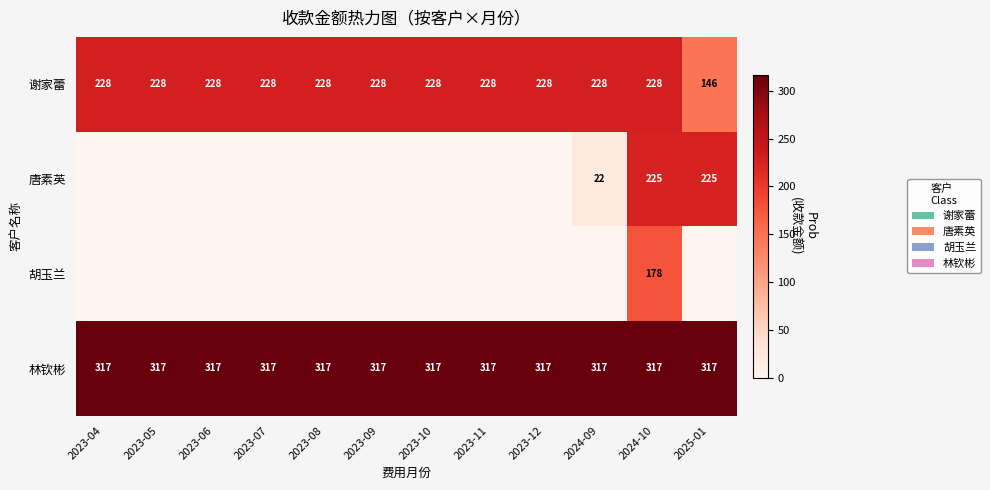

What value does the 谢家蕾 series have at 2023-09, to the nearest 5?

230